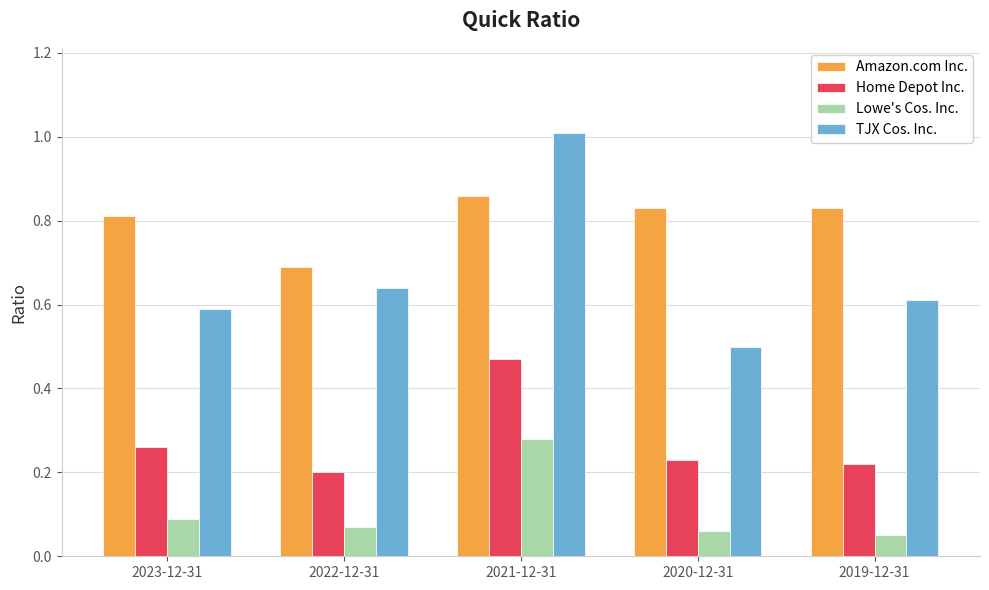

Which category has the highest value in the Lowe's Cos. Inc. series?

2021-12-31